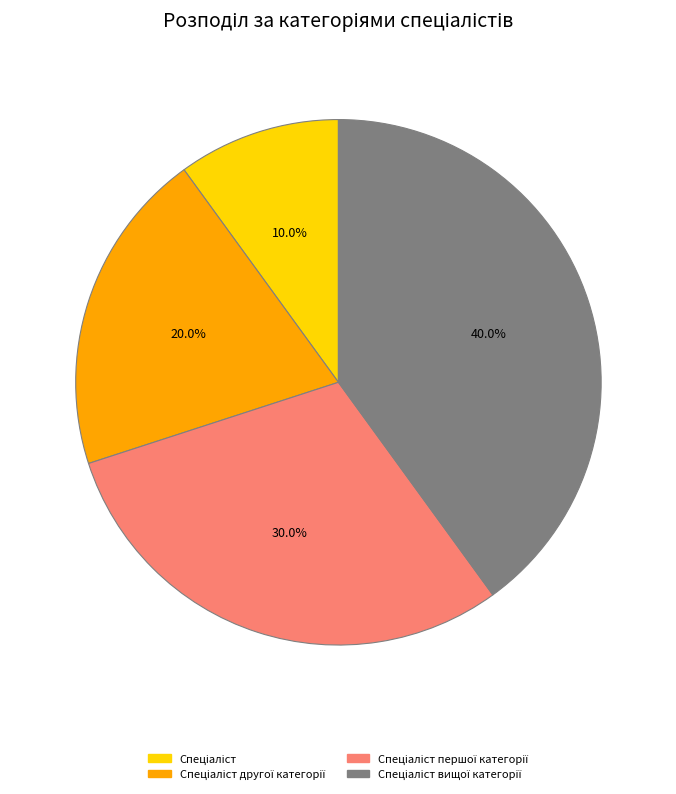

Is there any slice that represents more than half of the pie?

No